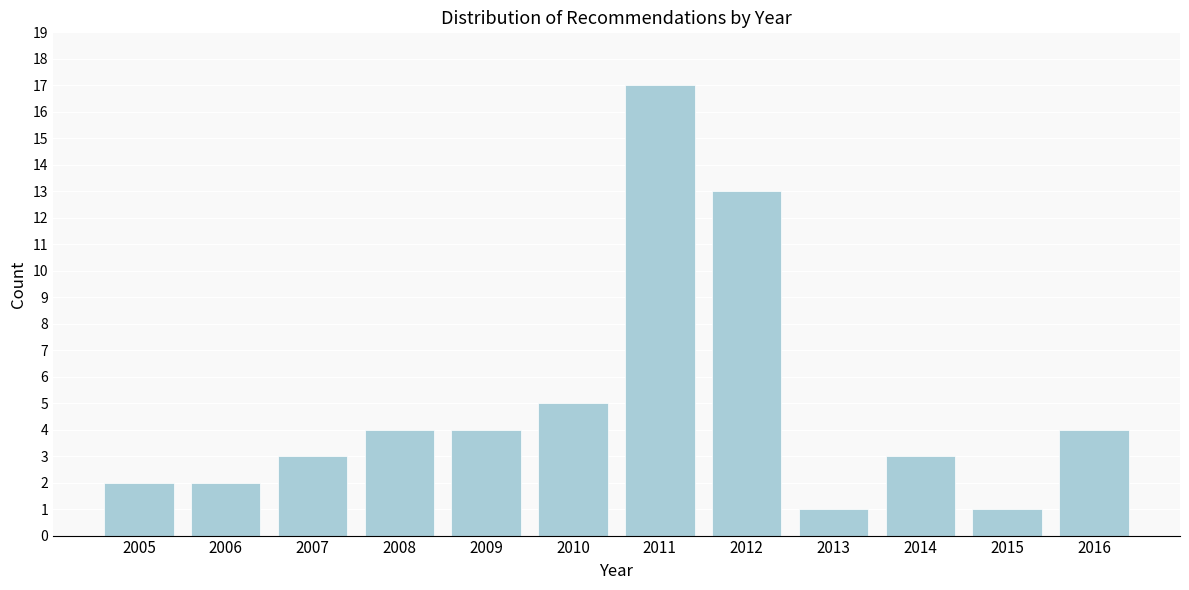

Reading left to right, what are all the values shown in this chart?

2005=2	2006=2	2007=3	2008=4	2009=4	2010=5	2011=17	2012=13	2013=1	2014=3	2015=1	2016=4